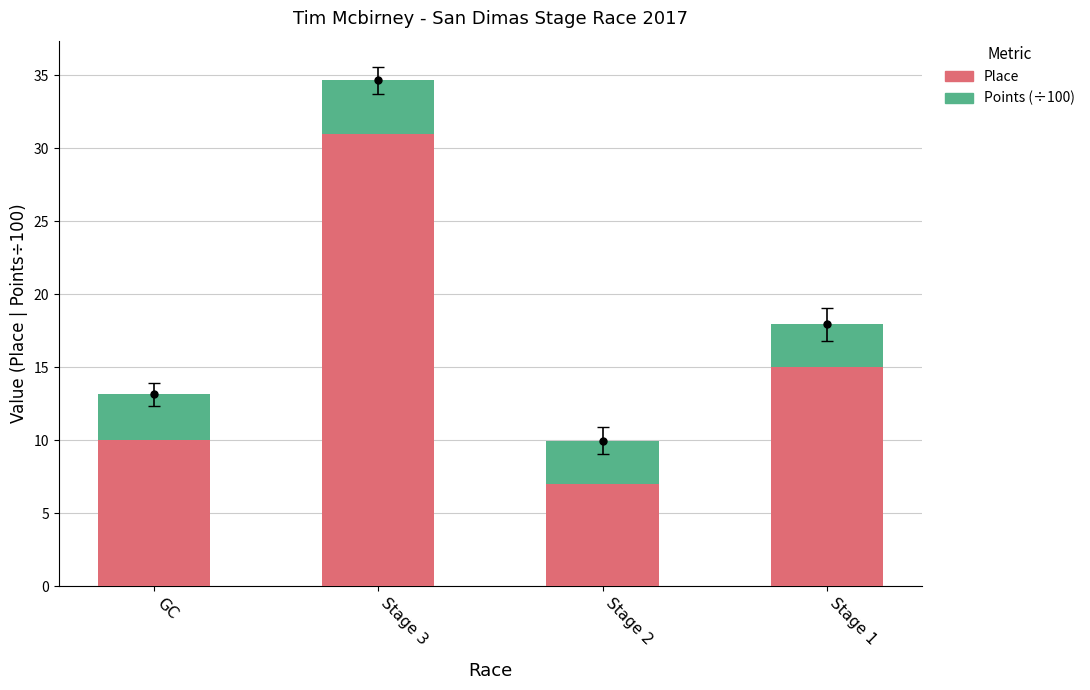

How many data points does each series have?

4